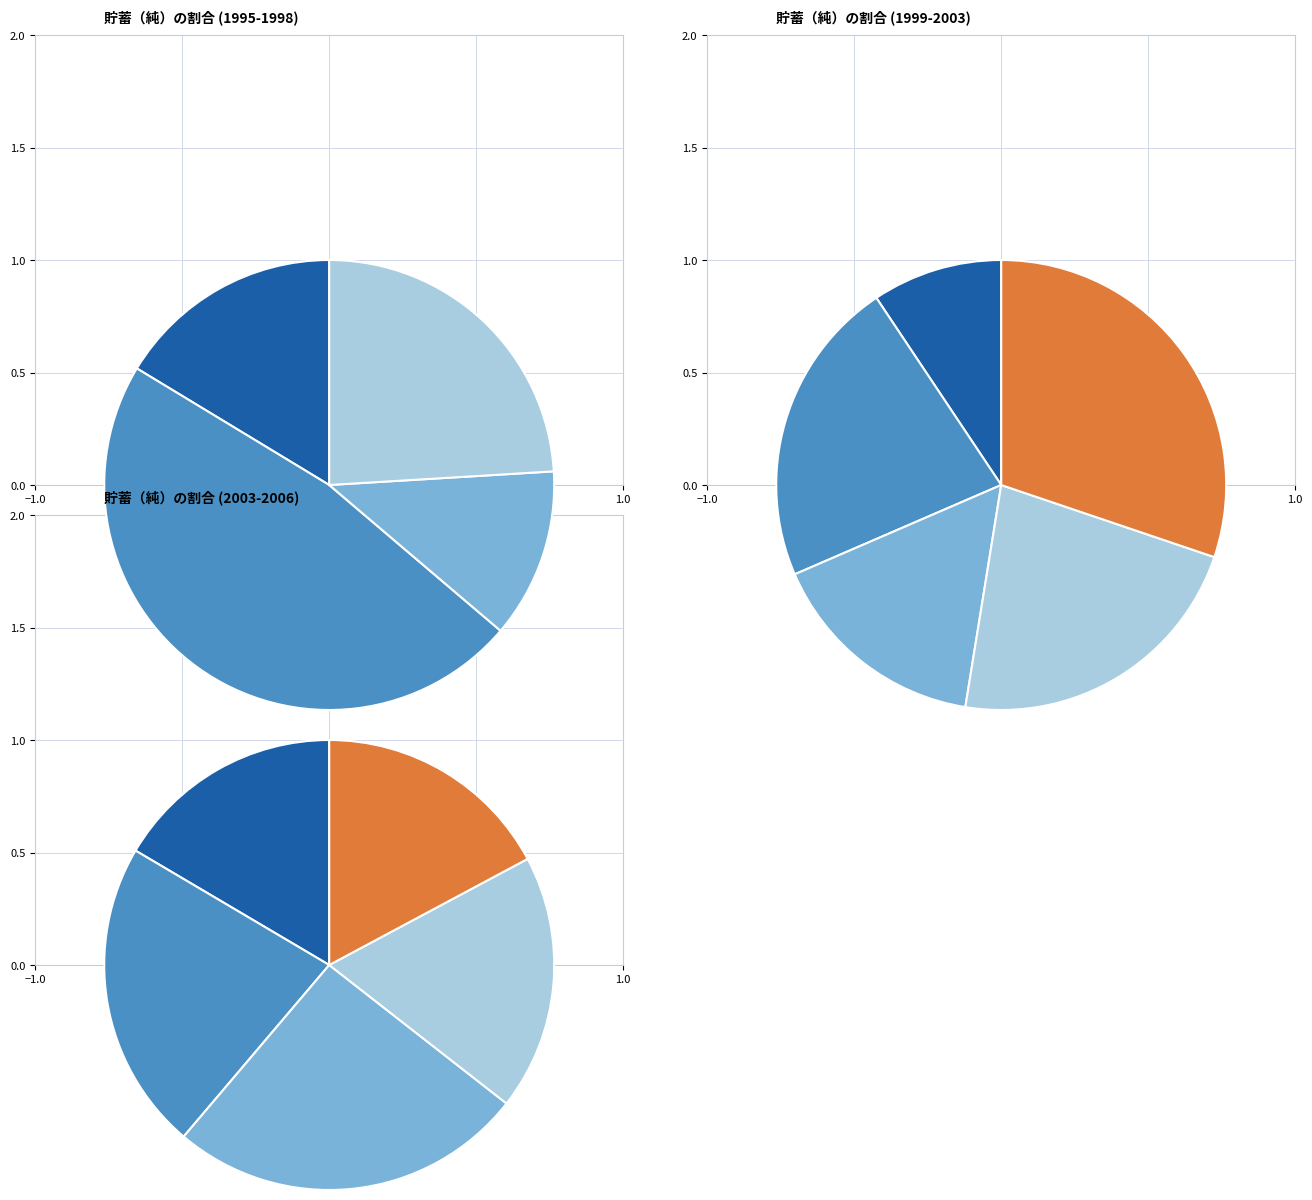

What percentage is the 2006 slice, to the nearest percent?

11%